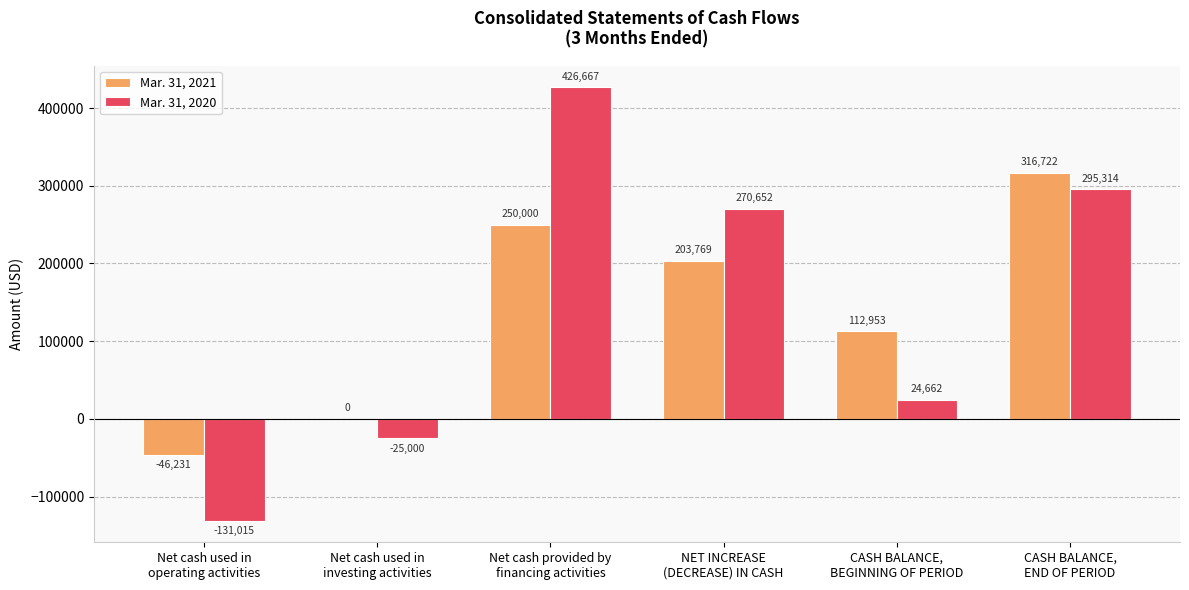

Reading left to right, extract all data points from this chart.

Mar. 31, 2021: -46231	0	250000	203769	112953	316722
Mar. 31, 2020: -131015	-25000	426667	270652	24662	295314